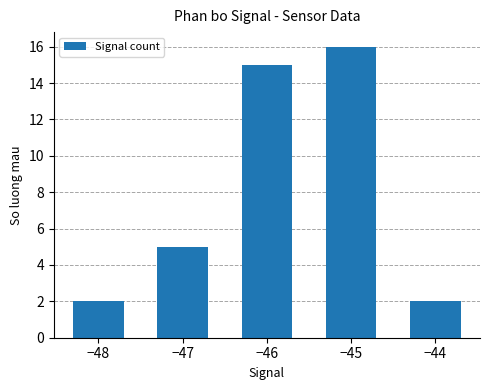

Which label corresponds to the largest value in the chart?

−45